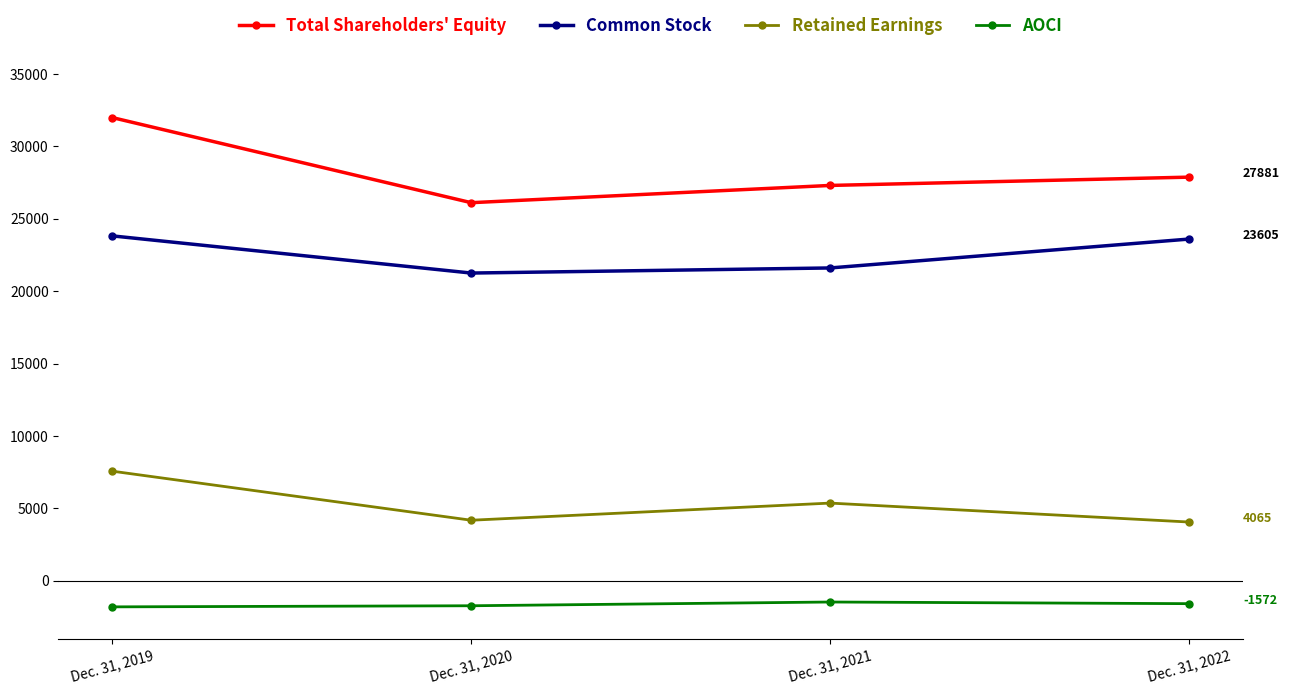

Is this an area chart (filled region under the line)?

No